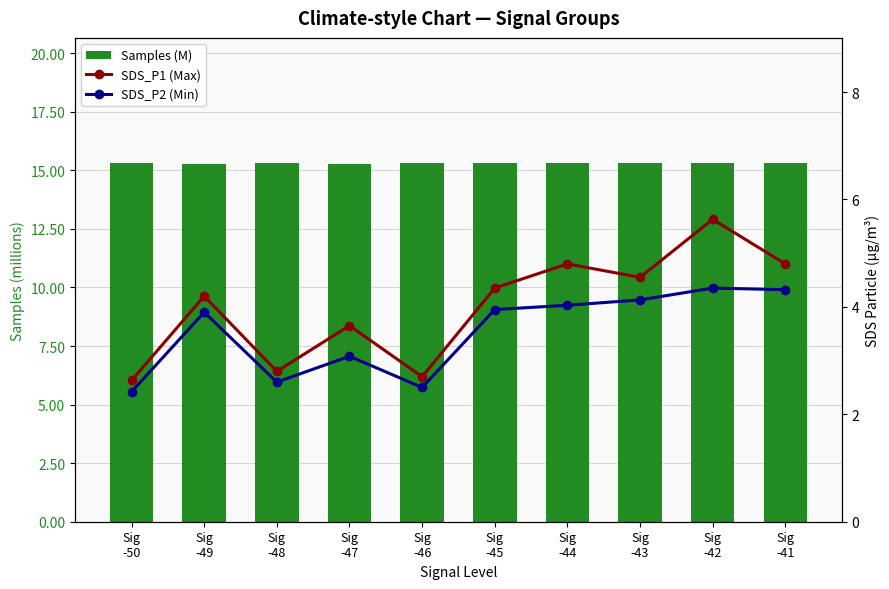

Does the chart contain stacked bars?

No